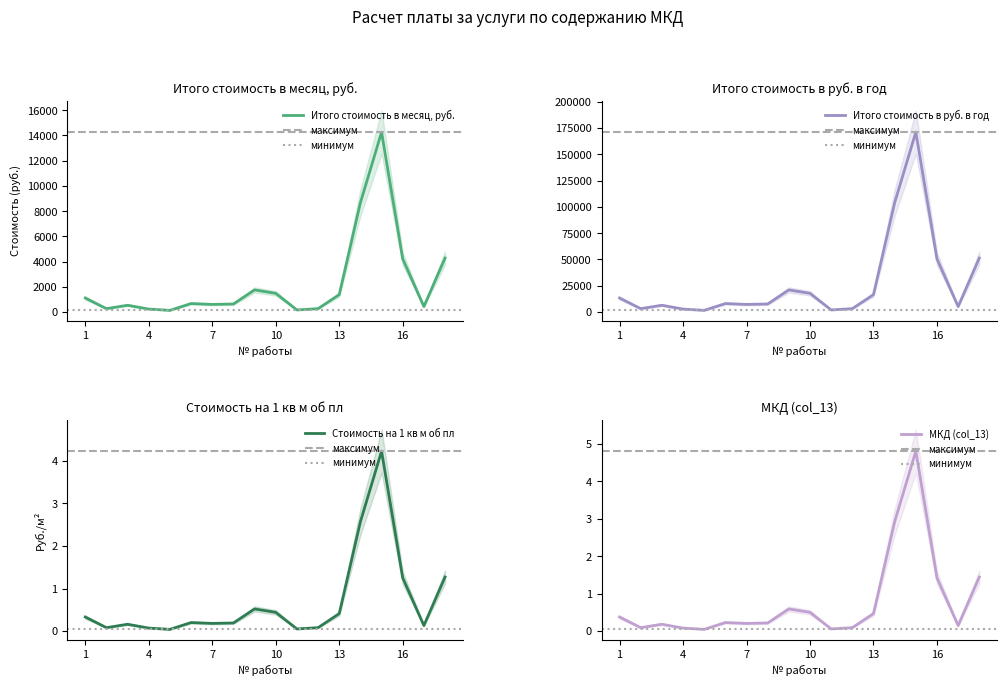

The value of Итого стоимость в месяц, руб. at 9 is 1752.4. True or false?

True